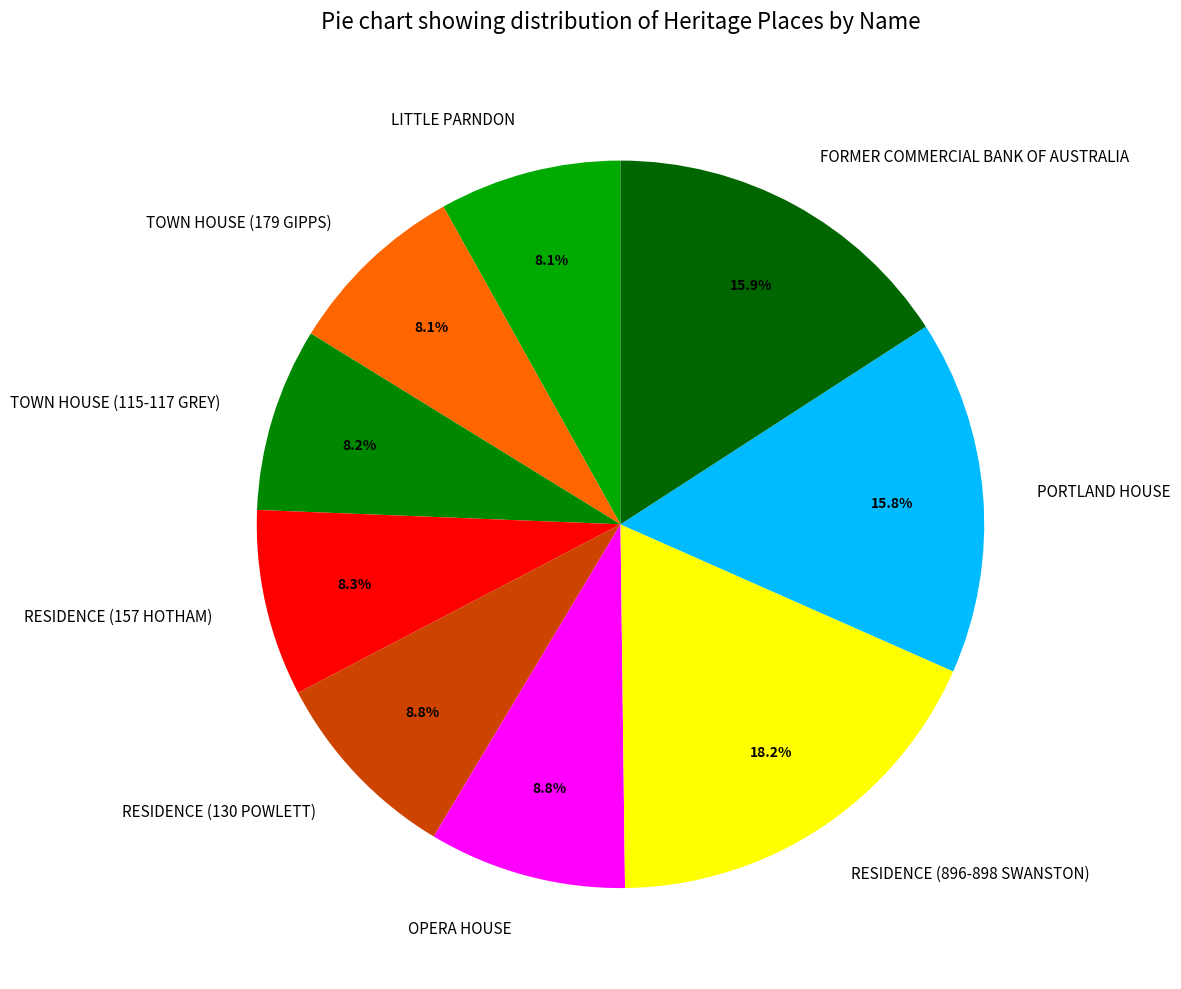

Approximately how many times larger is the value at PORTLAND HOUSE compared to TOWN HOUSE (115-117 GREY)?

1.9